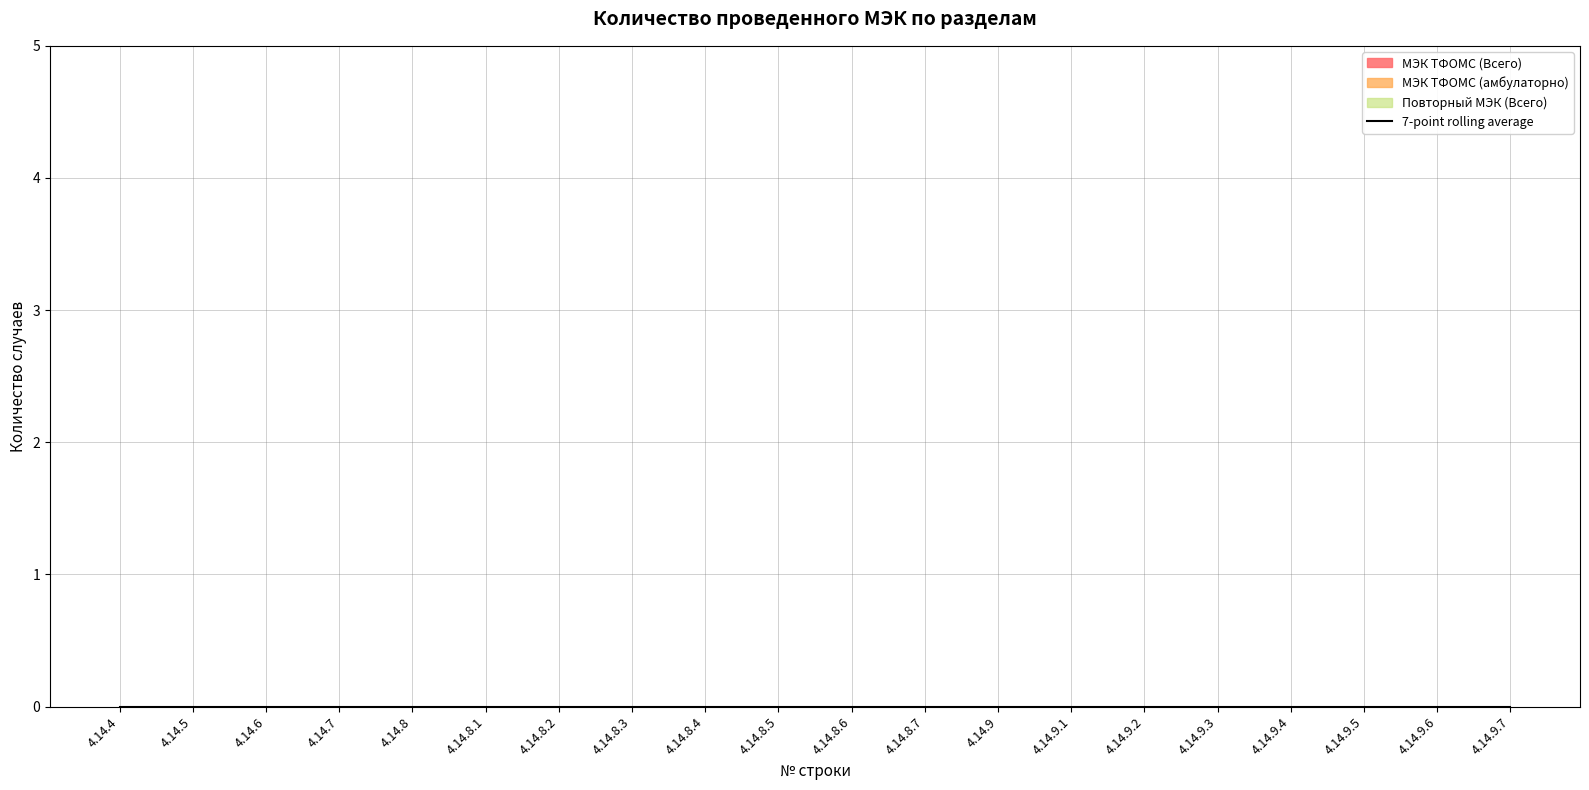

List the labels in order of value, smallest first.

4.14.4, 4.14.9.7, 4.14.5, 4.14.6, 4.14.7, 4.14.8, 4.14.8.1, 4.14.8.2, 4.14.8.3, 4.14.8.4, 4.14.8.5, 4.14.8.6, 4.14.8.7, 4.14.9, 4.14.9.1, 4.14.9.2, 4.14.9.3, 4.14.9.4, 4.14.9.5, 4.14.9.6